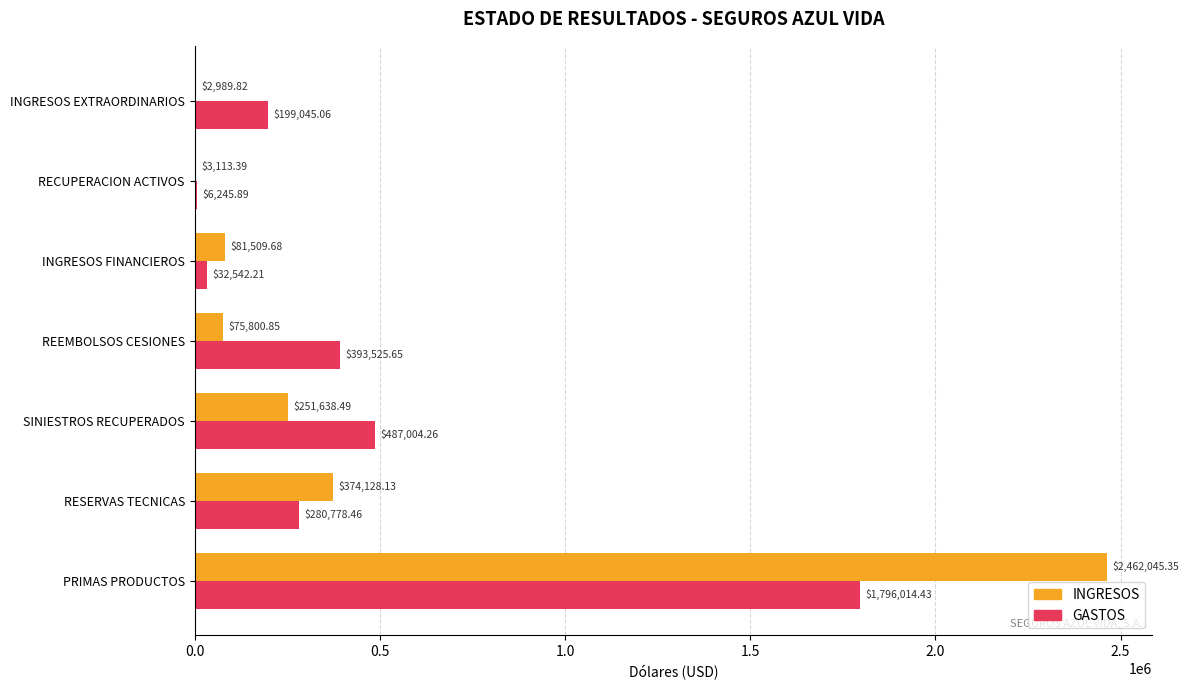

At which label does GASTOS reach its peak?

PRIMAS PRODUCTOS